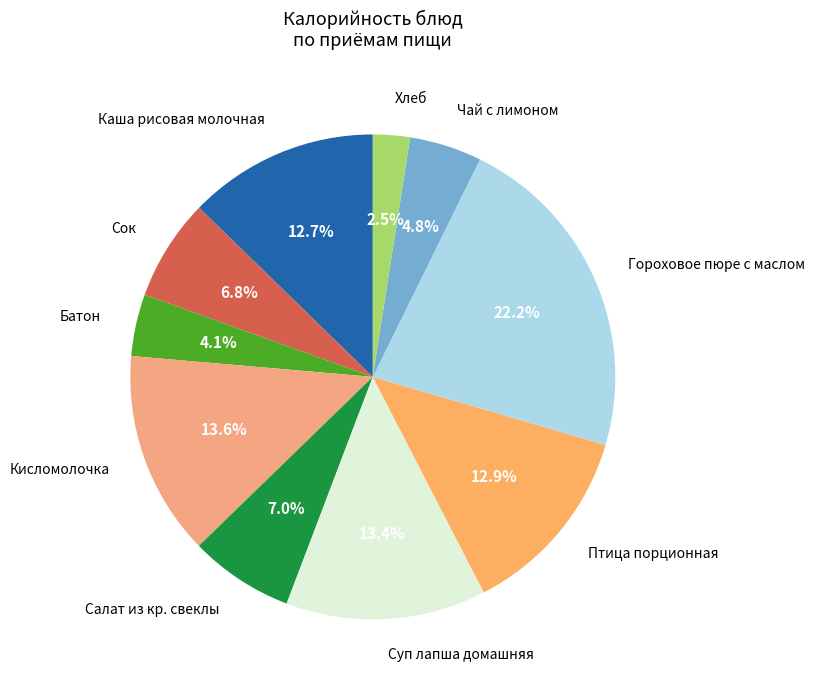

Does Суп лапша домашняя represent more than half of the total?

No